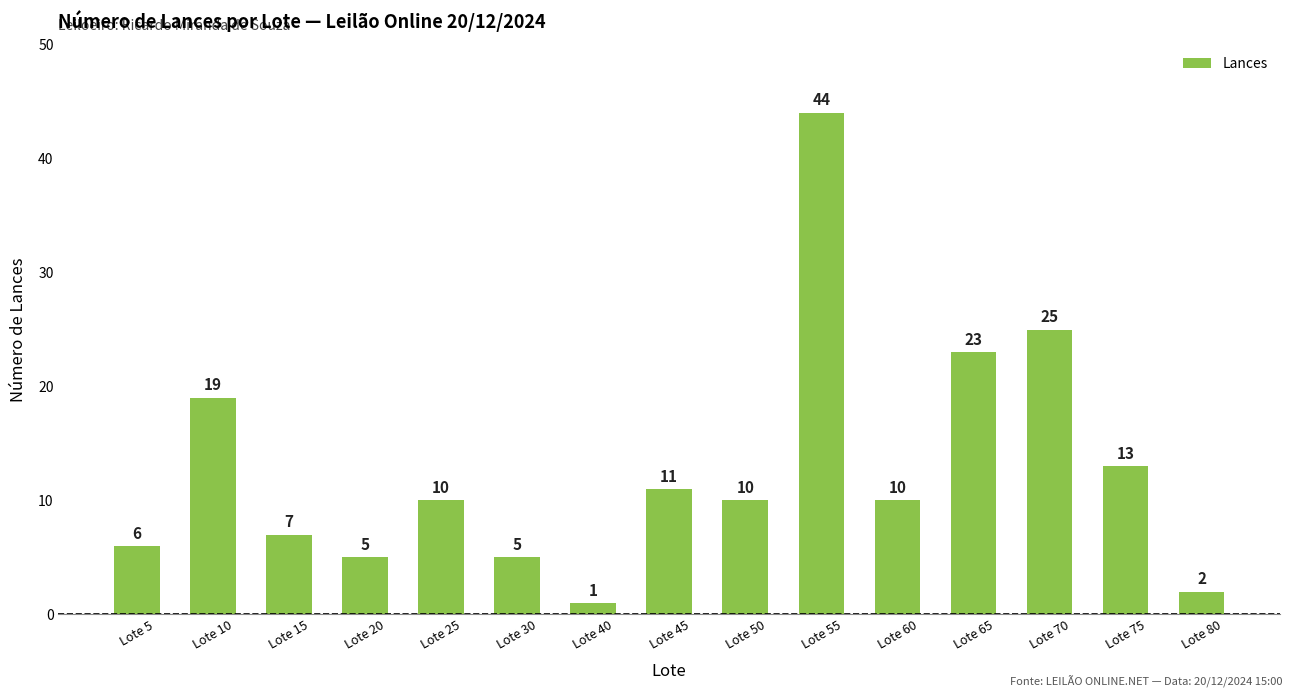

The chart shows a value of 1 at Lote 40. True or false?

True